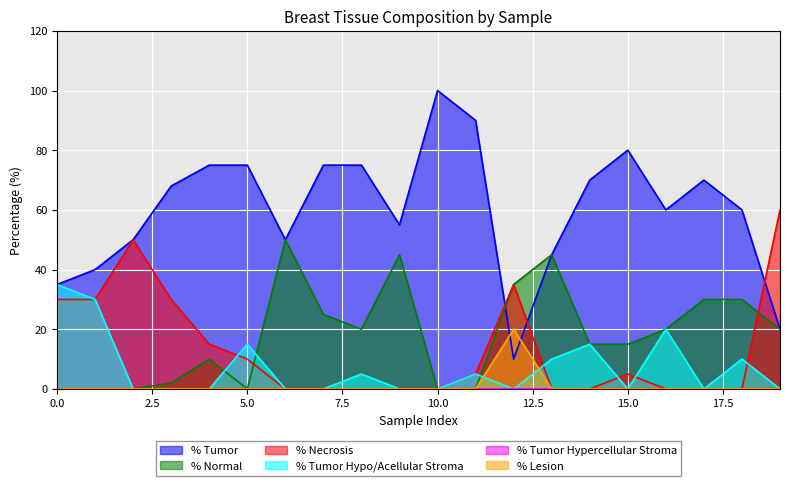

What is the maximum value shown in the chart?

100